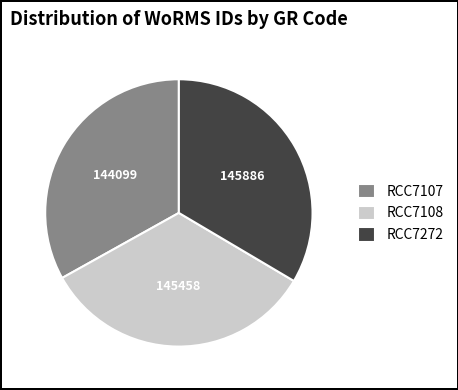

Combined, do RCC7107 and RCC7272 account for over 50%?

Yes